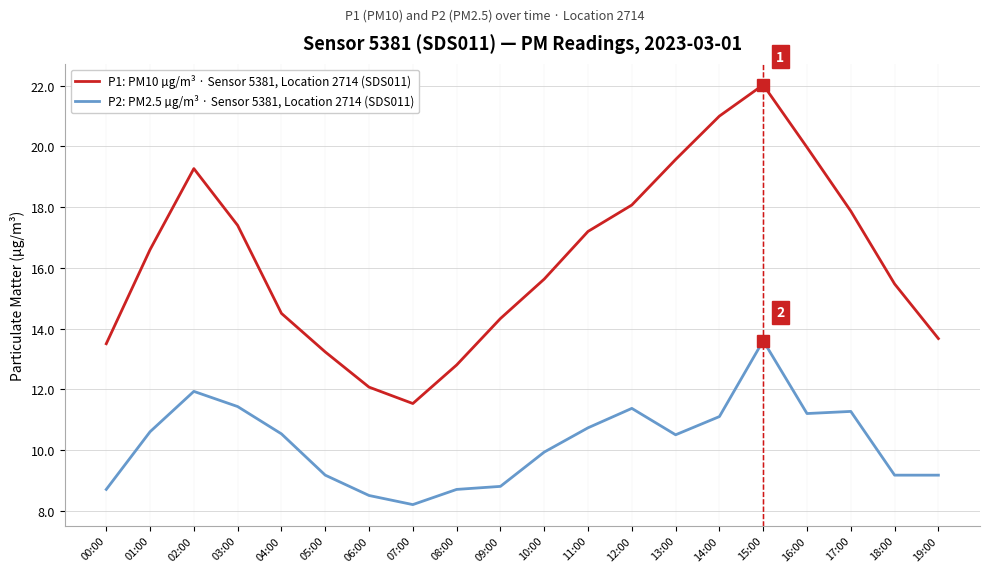

Which series has the largest range (max minus min)?

P1: PM10 µg/m³ · Sensor 5381, Location 2714 (SDS011)